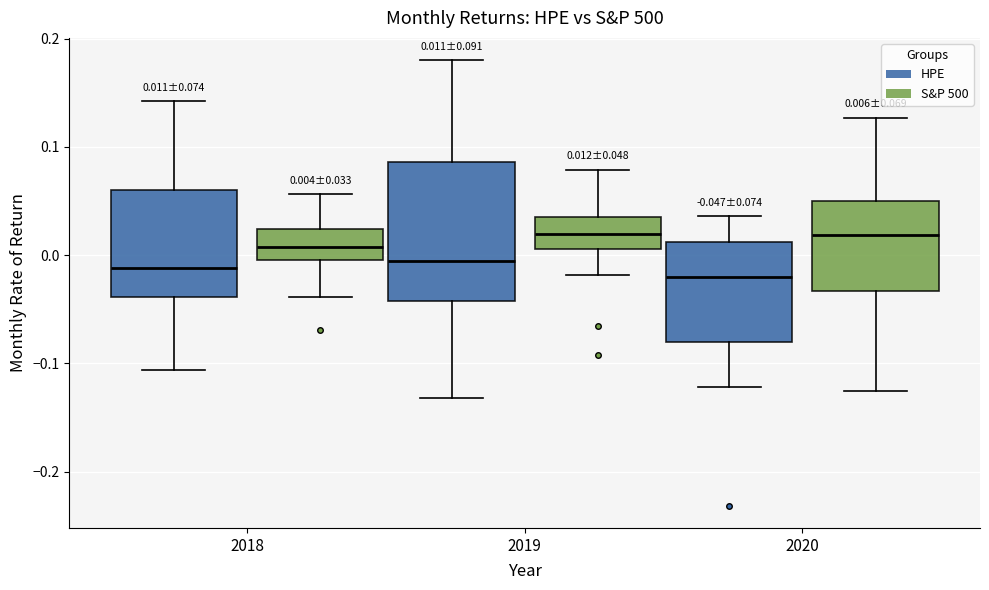

Comparing the boxes themselves (not the whiskers), which one is the tallest?

2019 (HPE)